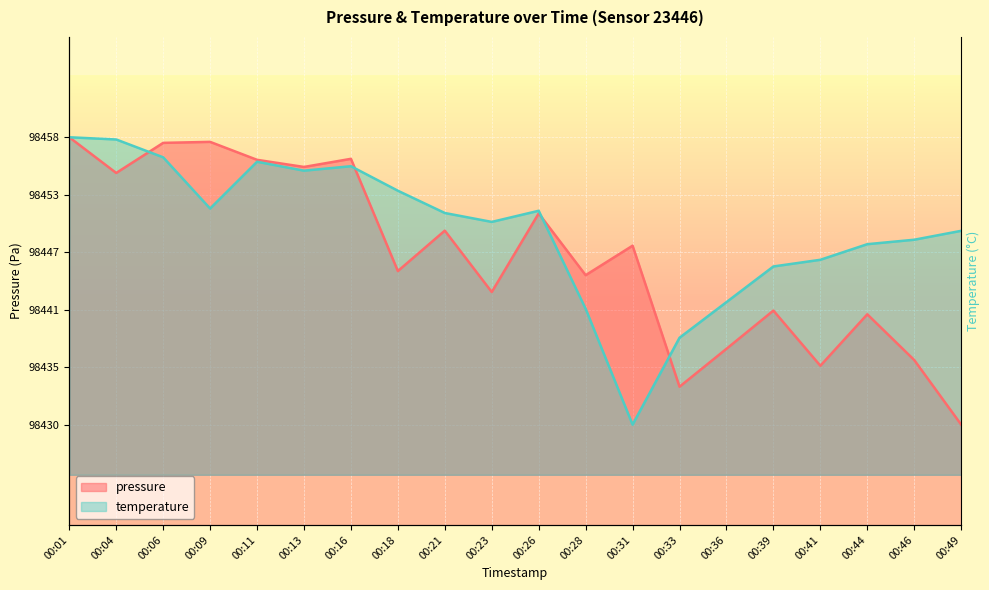

After their last crossing, which series has the higher values: temperature or pressure?

temperature